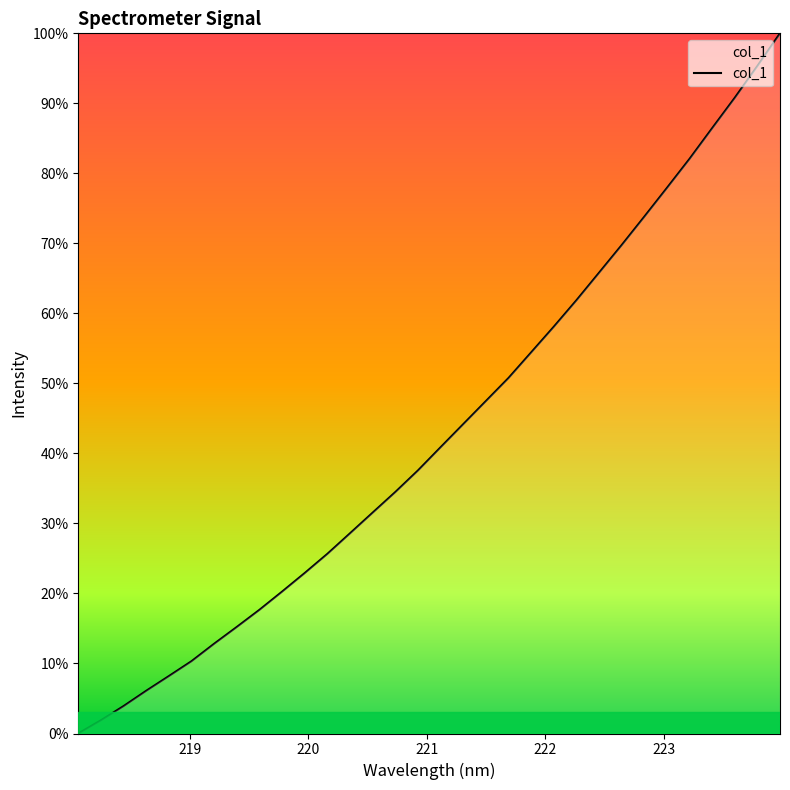

What is the difference between the maximum and minimum values?

100.0